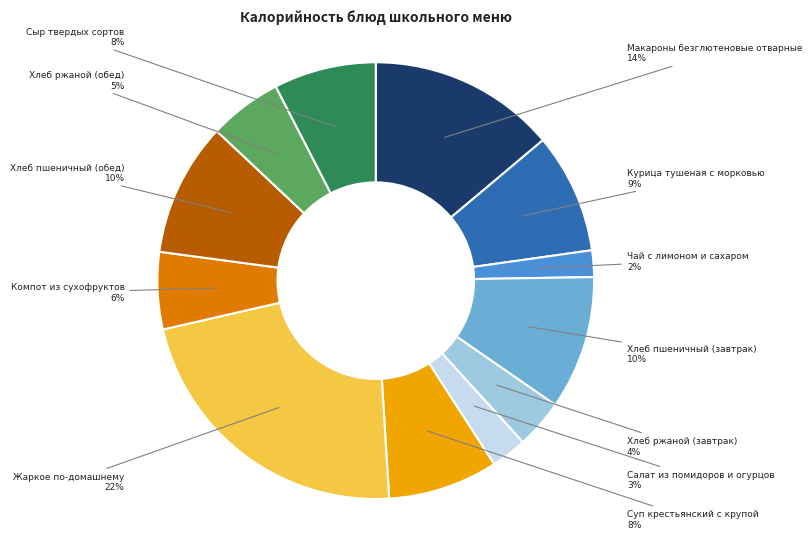

To the nearest percent, what is the difference between the largest and smallest slice percentages?

20%